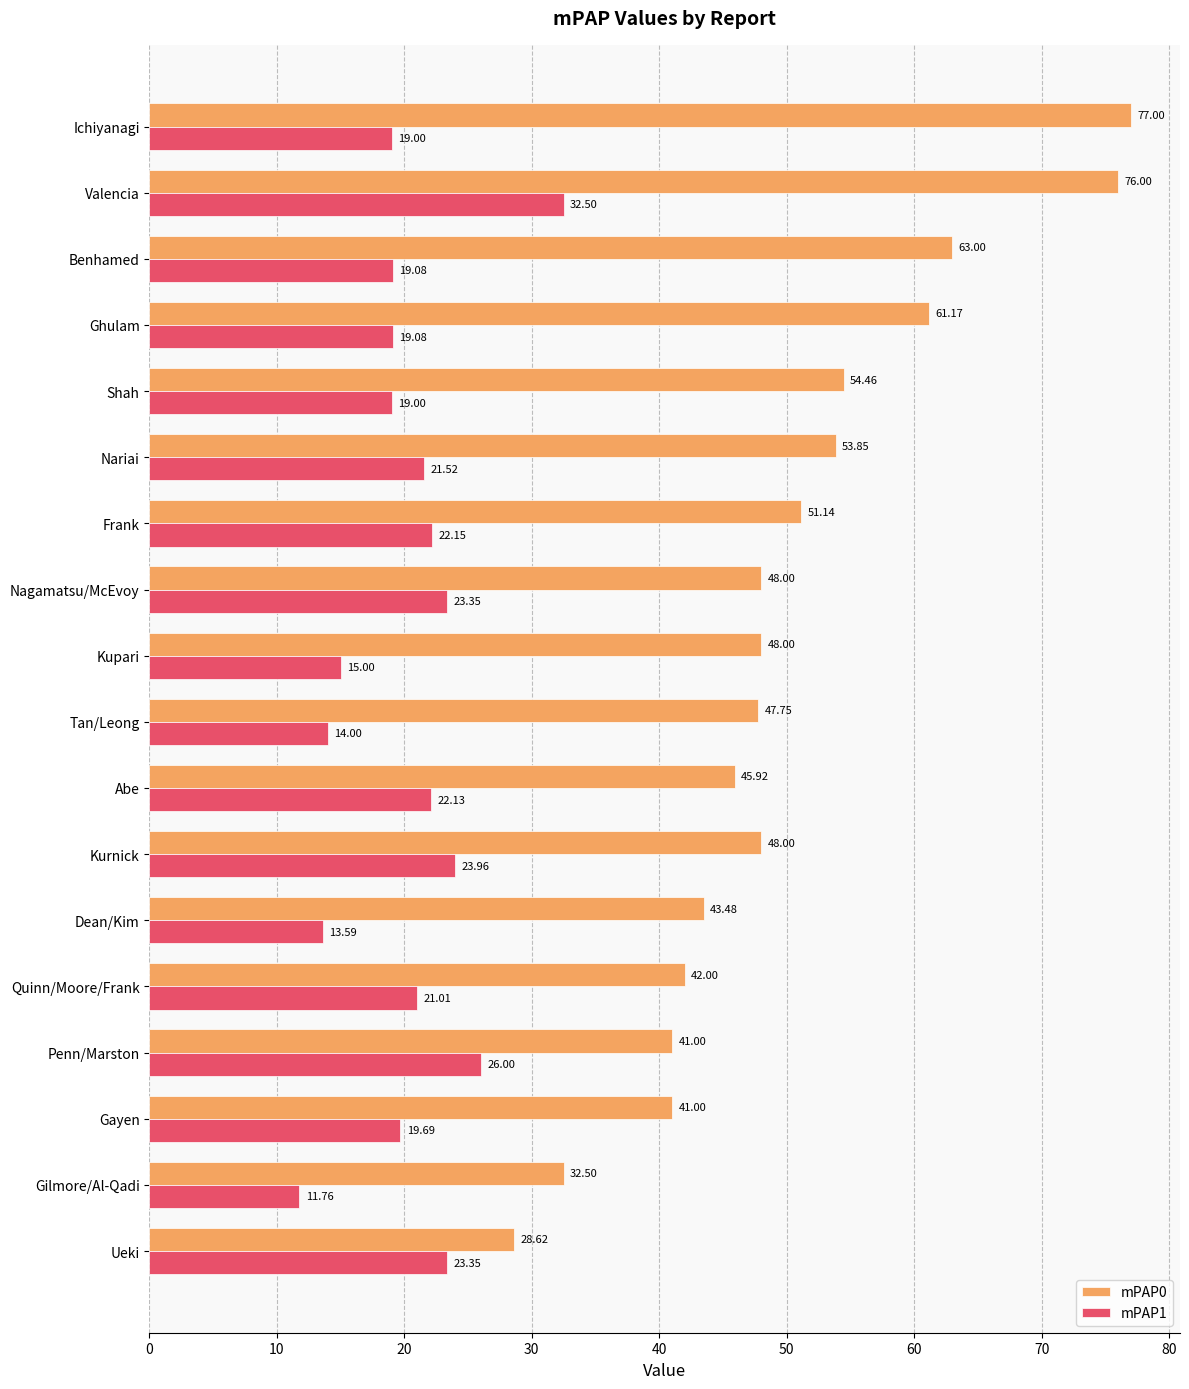

At which label is mPAP1 closest to 22?

Abe